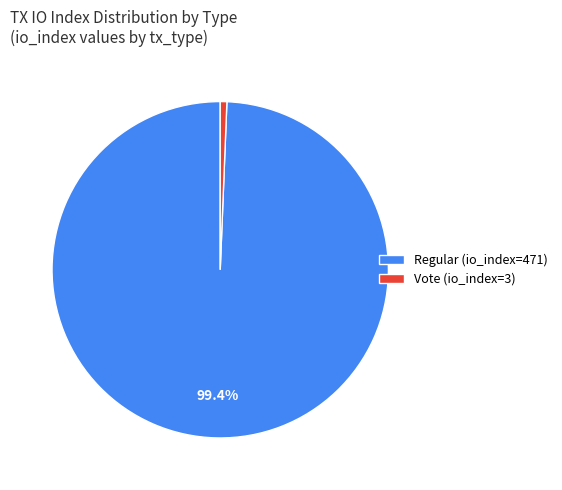

Do Vote (io_index=3) and Regular (io_index=471) together represent more than half of the pie?

Yes